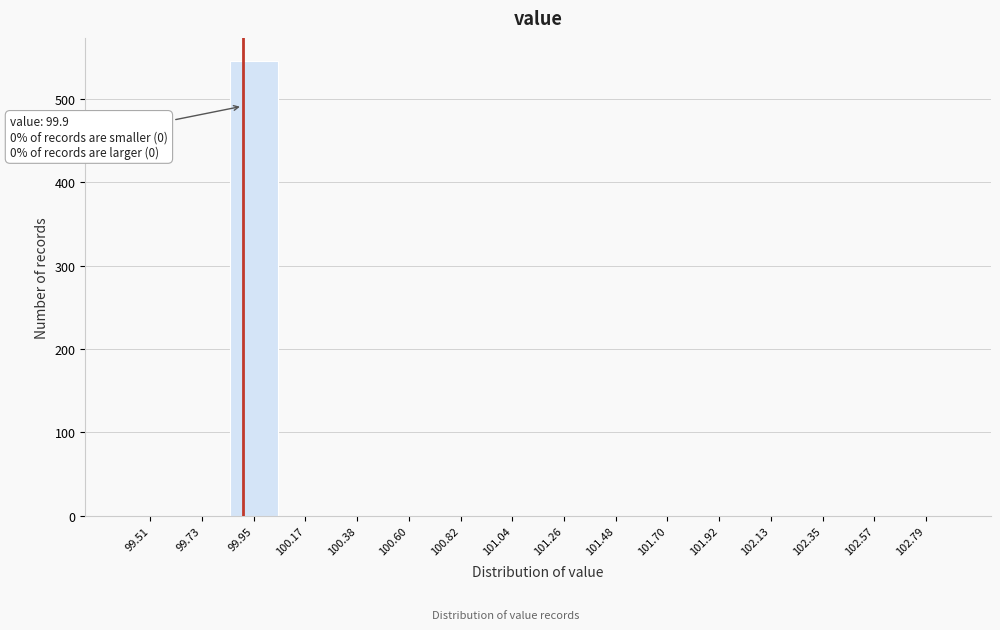

Which range on the x-axis has the tallest bar?

99.85 to 100.05